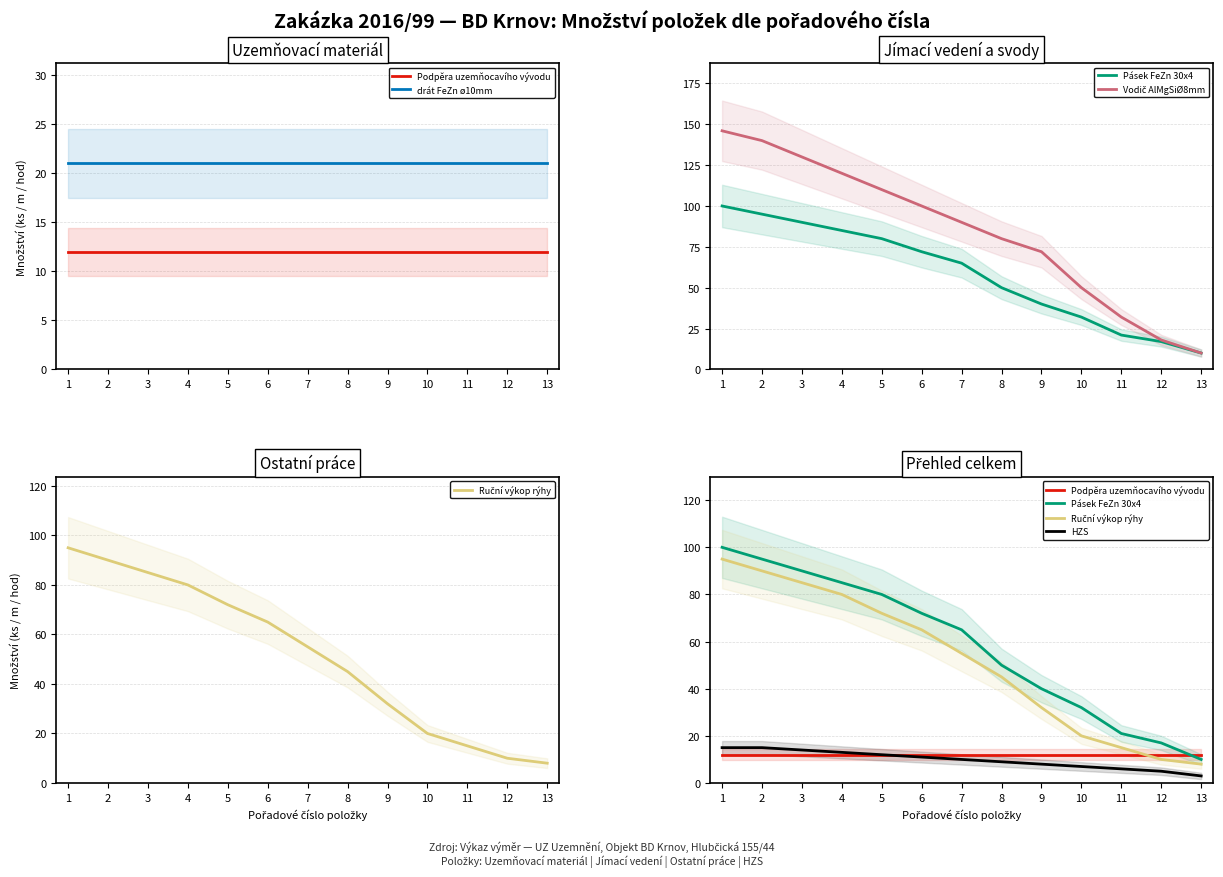

How many lines are shown in the chart?

6